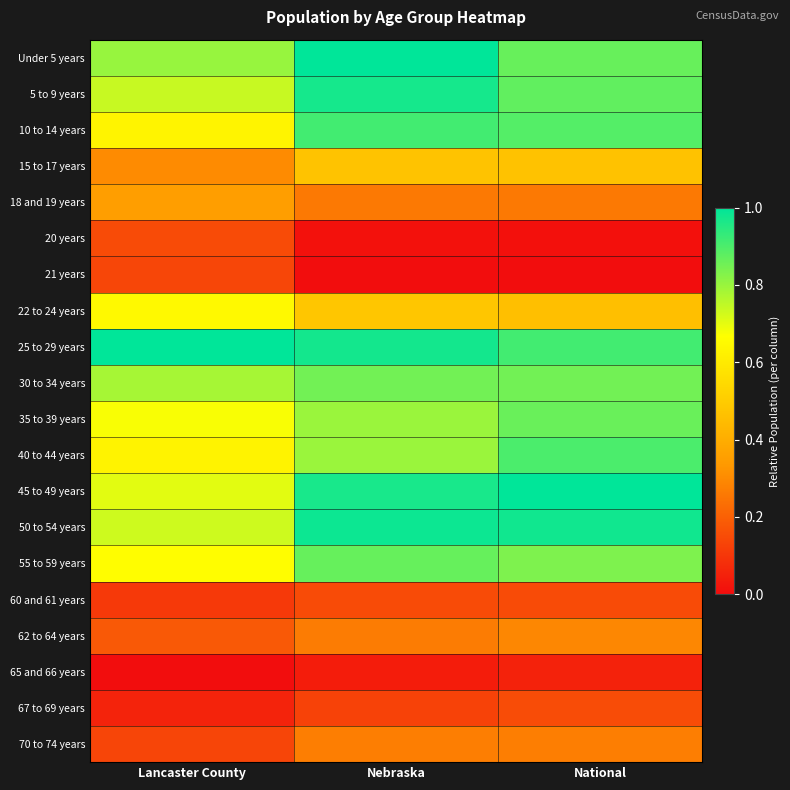

At which category is the sum across all series the highest?

Nebraska